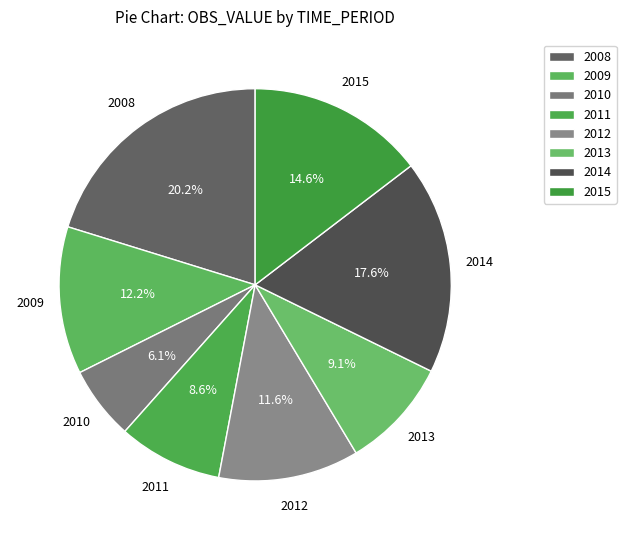

How many segments does this pie chart have?

8